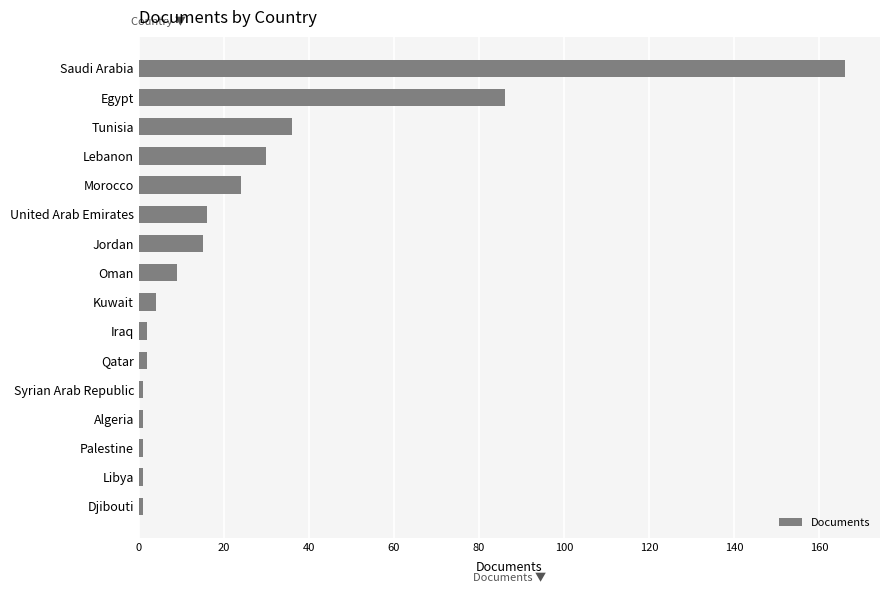

What is the difference between the maximum and minimum values?

165